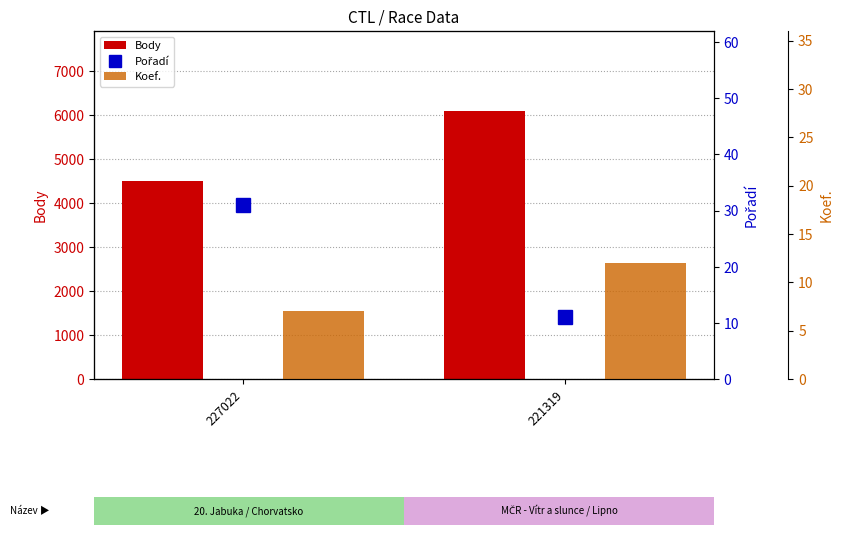

What is the sum of the Koef. values at 227022 and 221319?

19